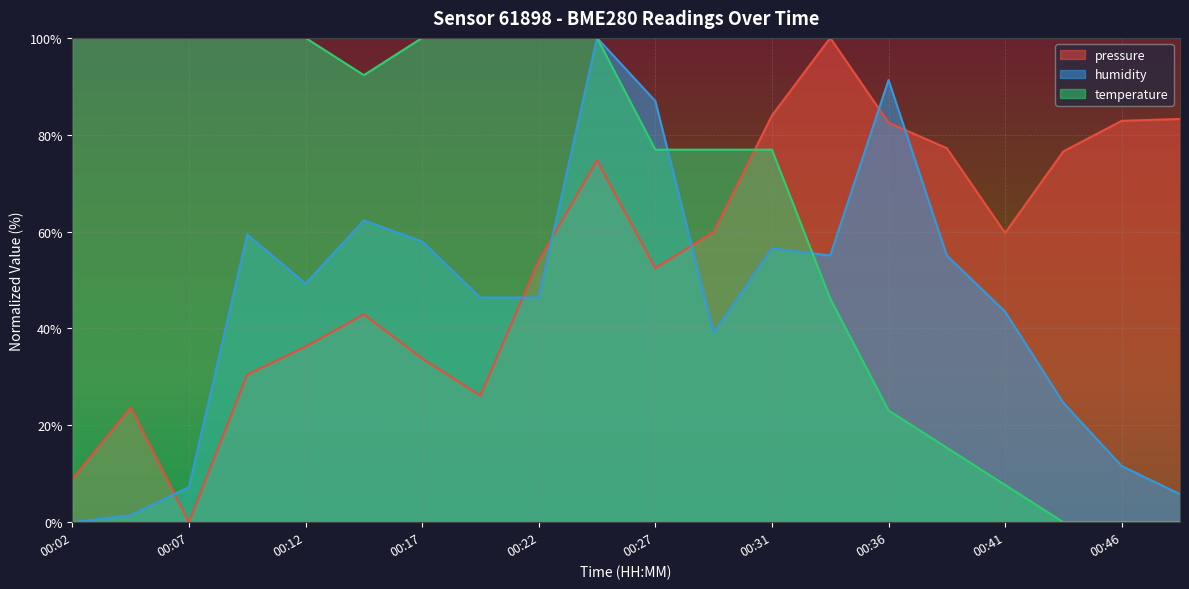

What is the average value of the pressure series?

54.5